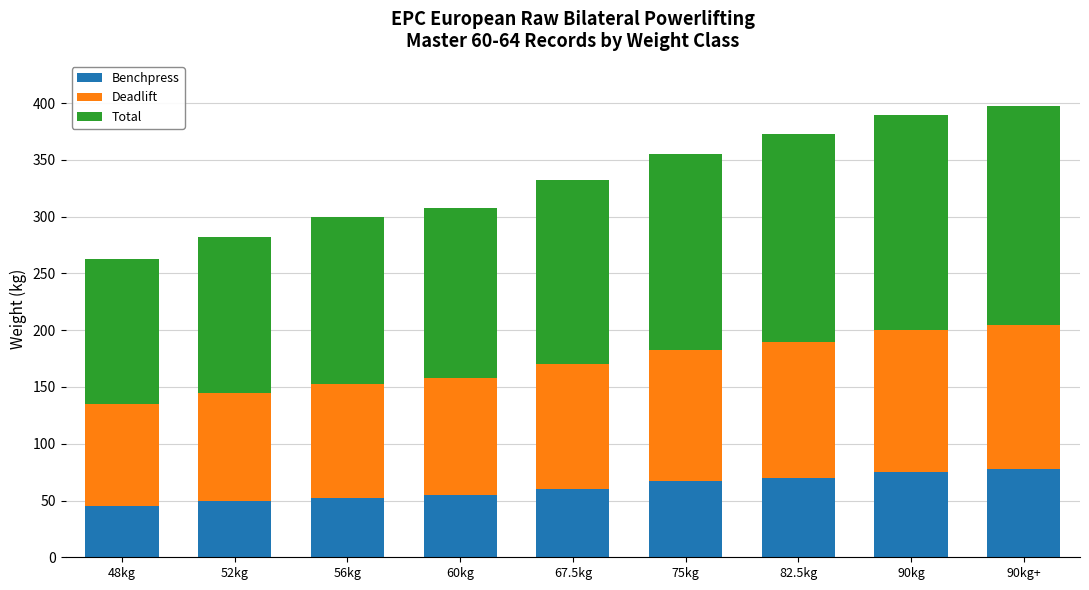

How many distinct data groups are displayed?

3